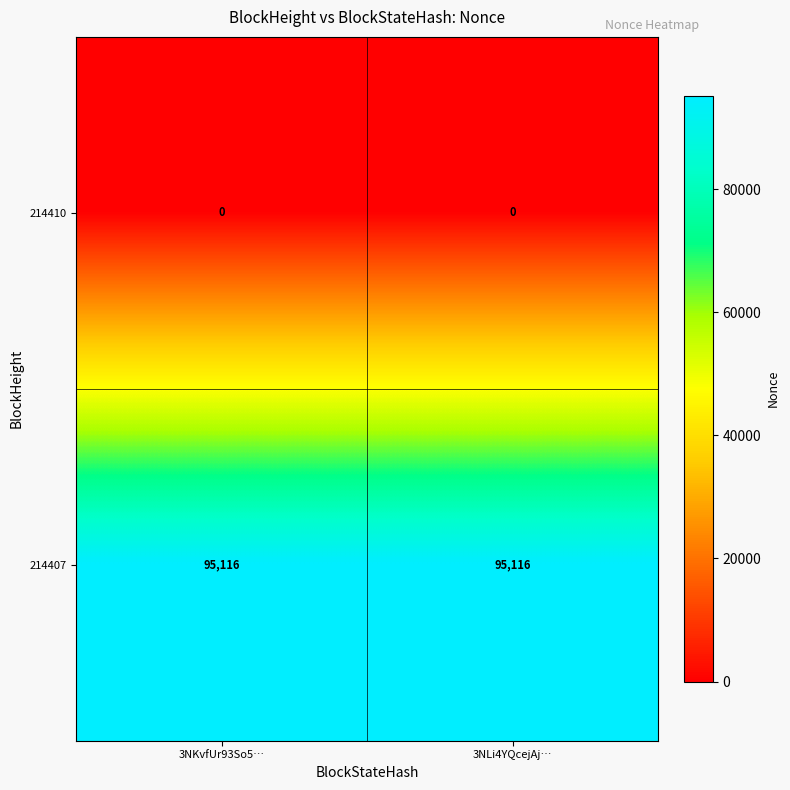

What is the spread (max minus min) of values at 3NLi4YQcejAj…?

95116